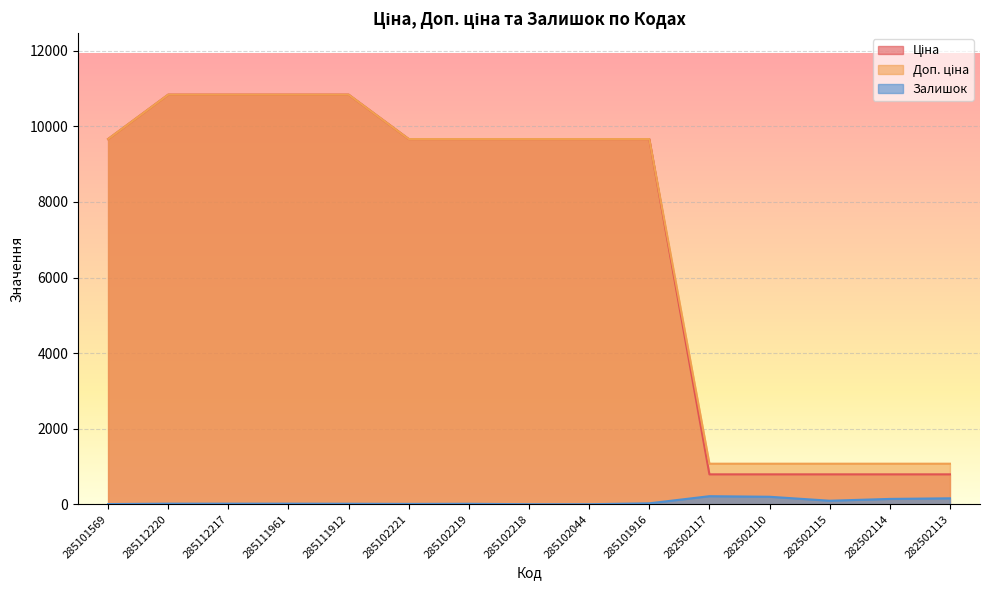

True or false: Ціна and Залишок cross at least once.

False